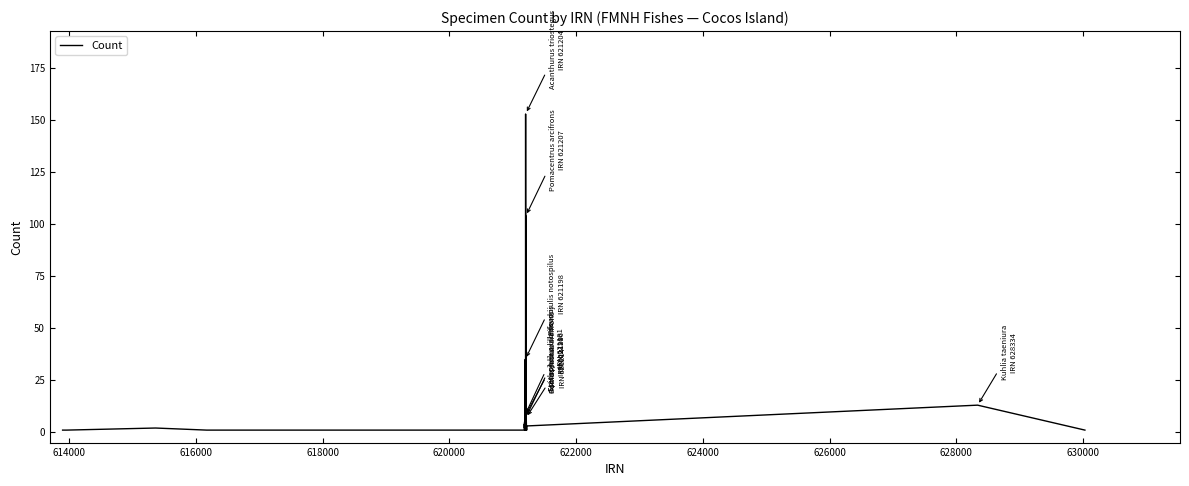

What is the greatest value displayed?

153